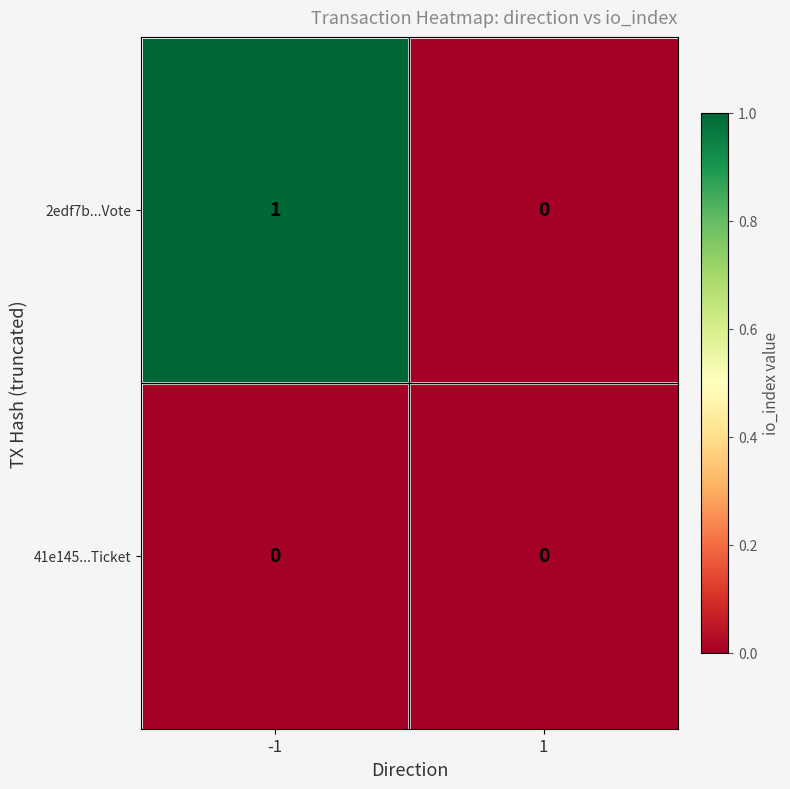

Reading left to right, extract all data points from this chart.

2edf7b...Vote: 1	0
41e145...Ticket: 0	0